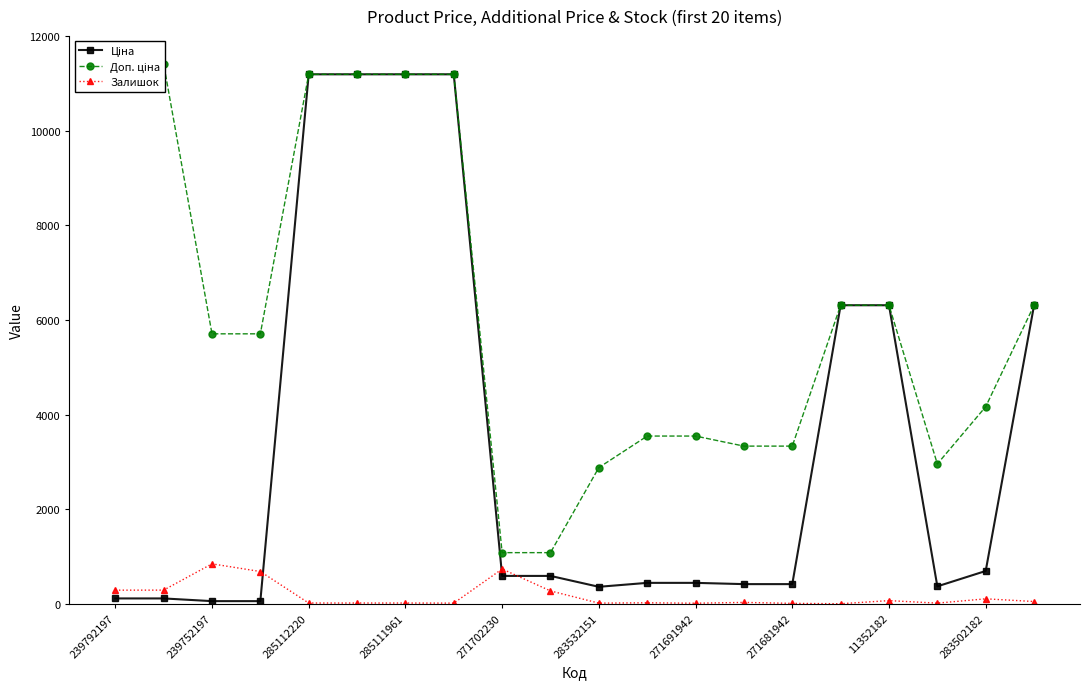

True or false: Ціна and Доп. ціна cross at least once.

False